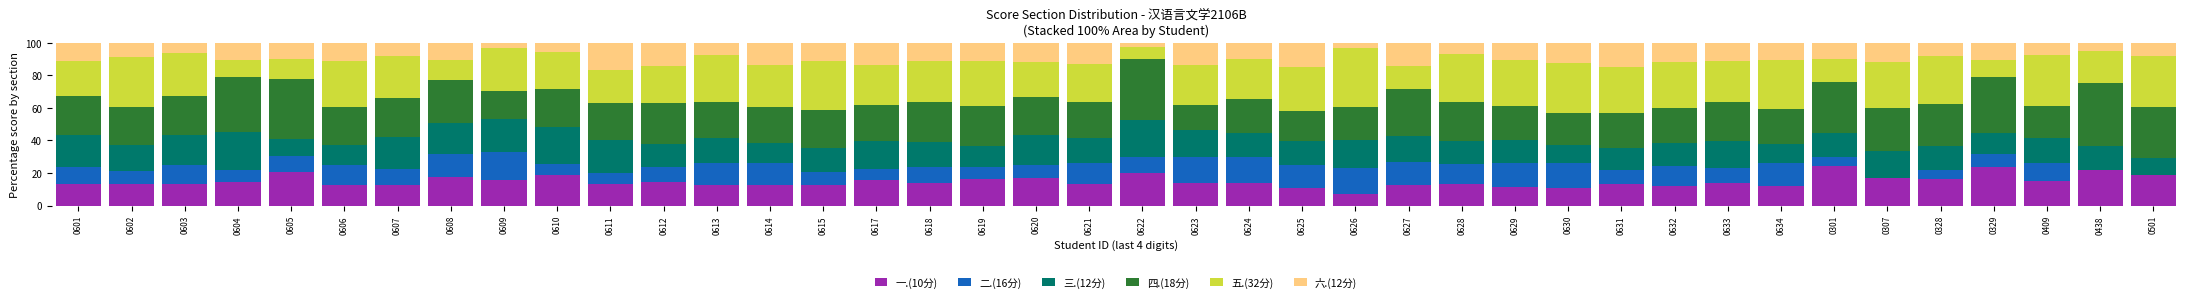

What is the highest value of the 一.(10分) series?

24.1